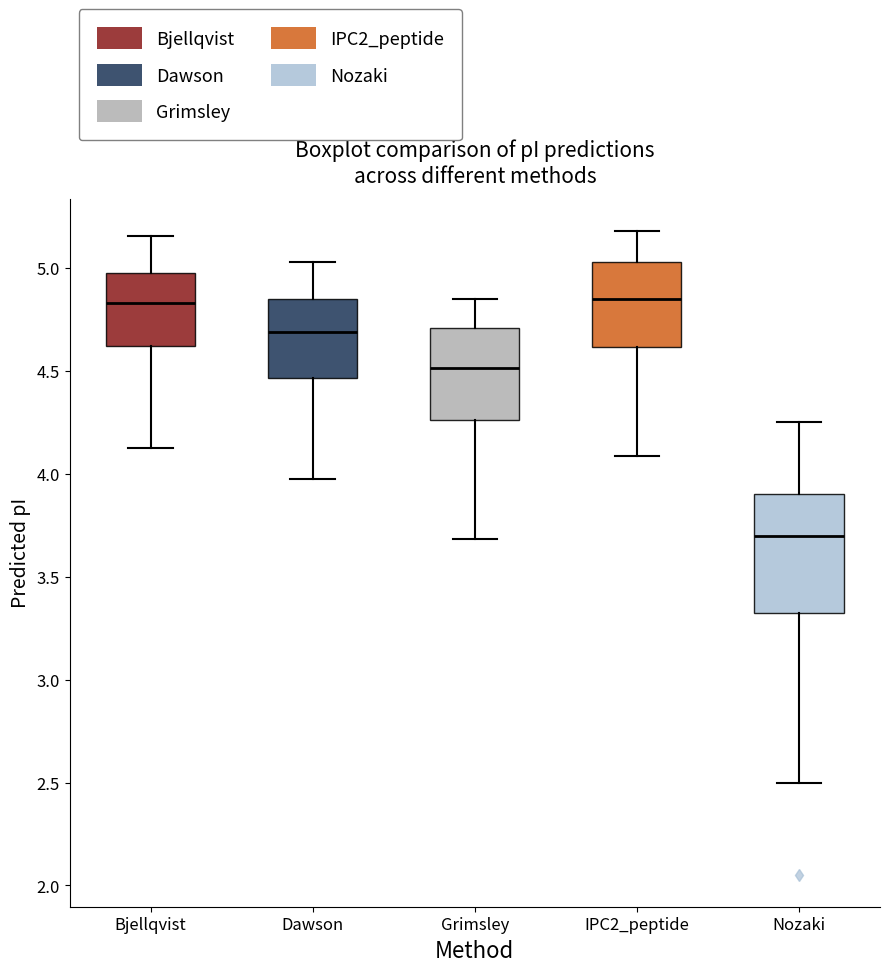

Which box is the tallest, from its lower edge to its upper edge?

Nozaki